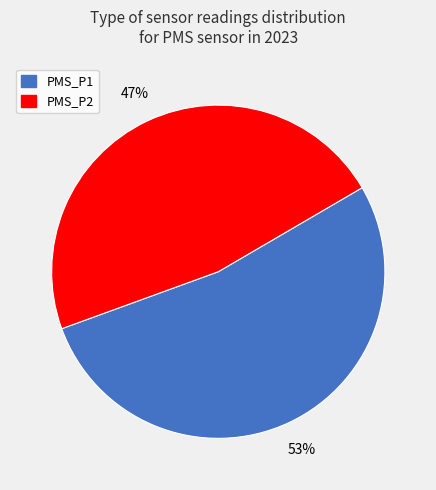

To the nearest percent, what portion does PMS_P1 represent?

53%